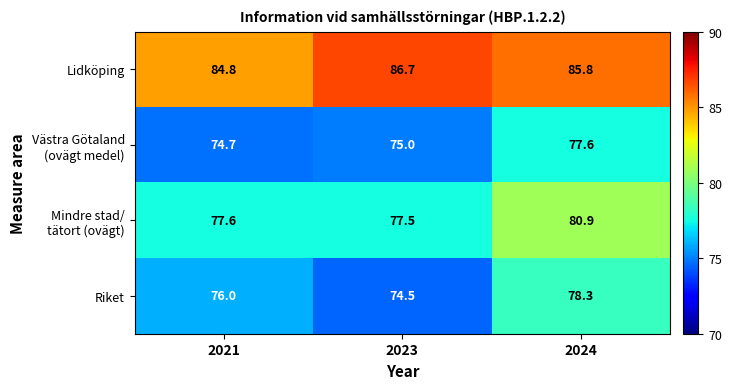

What is the difference between the maximum and minimum values in the Lidköping series?

1.9